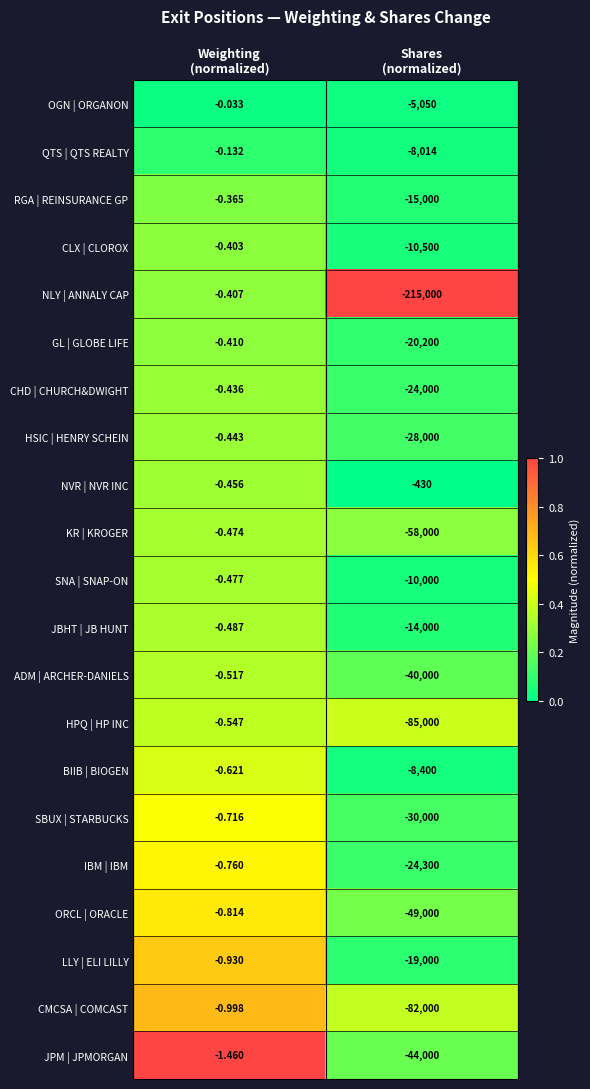

Rank the series at Weighting
(normalized) from lowest to highest value.

JPM | JPMORGAN, CMCSA | COMCAST, LLY | ELI LILLY, ORCL | ORACLE, IBM | IBM, SBUX | STARBUCKS, BIIB | BIOGEN, HPQ | HP INC, ADM | ARCHER-DANIELS, JBHT | JB HUNT, SNA | SNAP-ON, KR | KROGER, NVR | NVR INC, HSIC | HENRY SCHEIN, CHD | CHURCH&DWIGHT, GL | GLOBE LIFE, NLY | ANNALY CAP, CLX | CLOROX, RGA | REINSURANCE GP, QTS | QTS REALTY, OGN | ORGANON